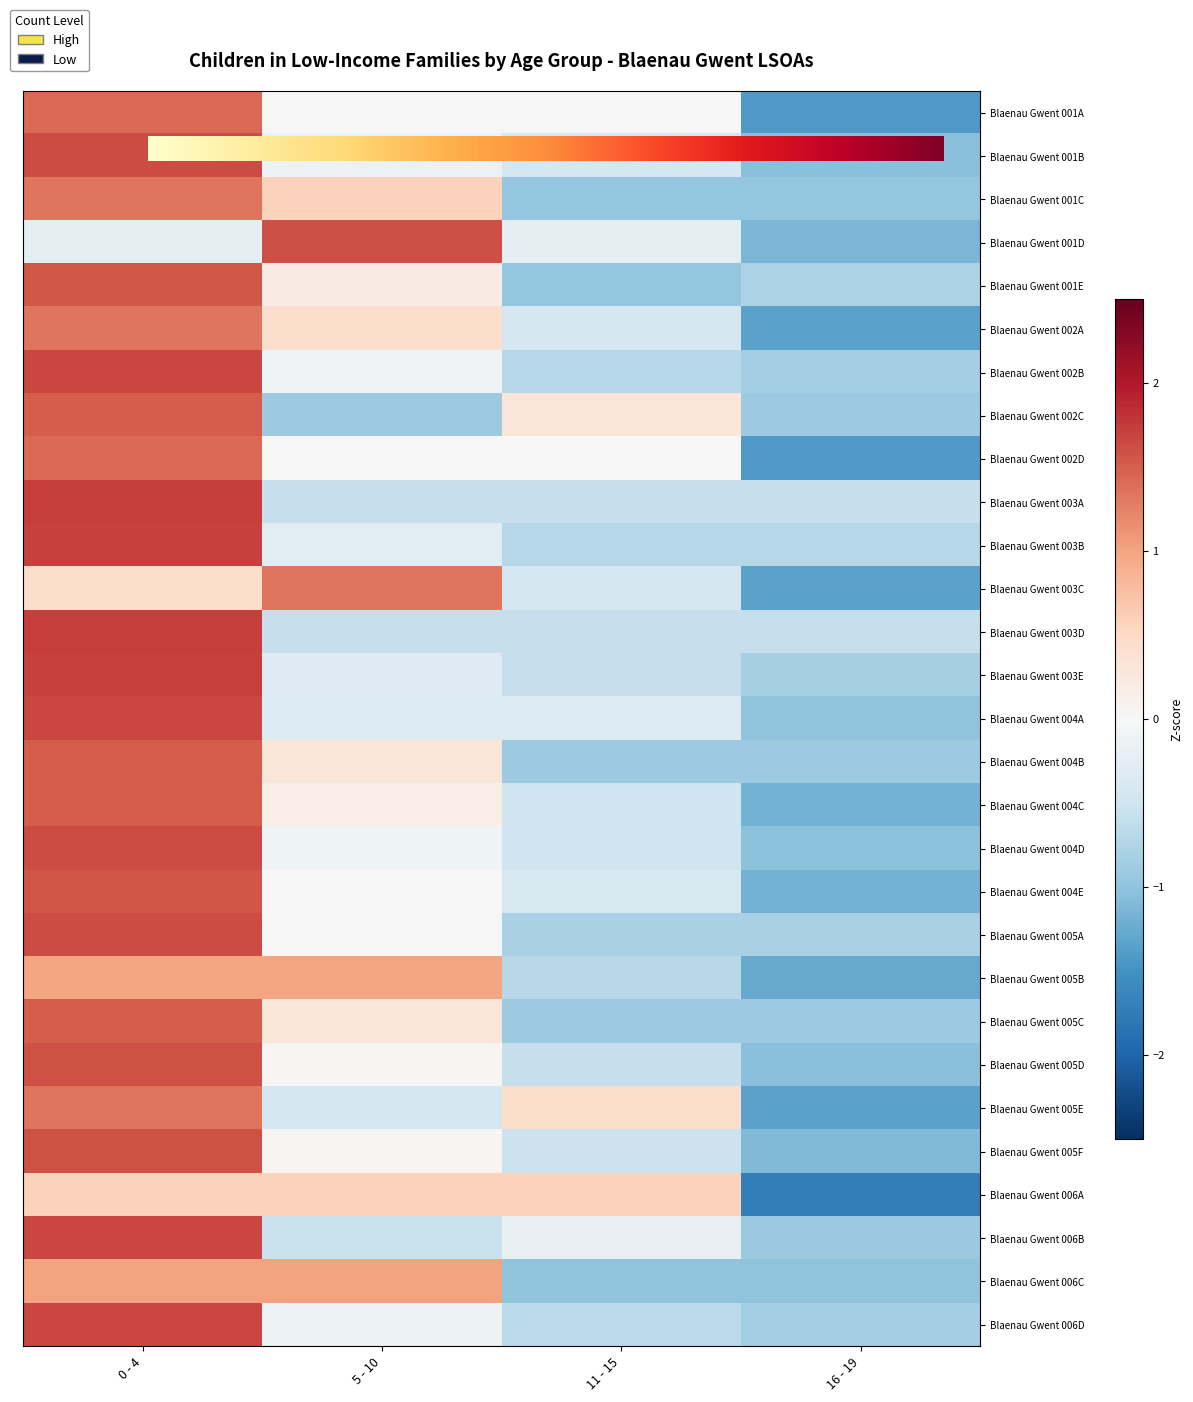

What is the difference between the highest and lowest values at 5 - 10?

2.5